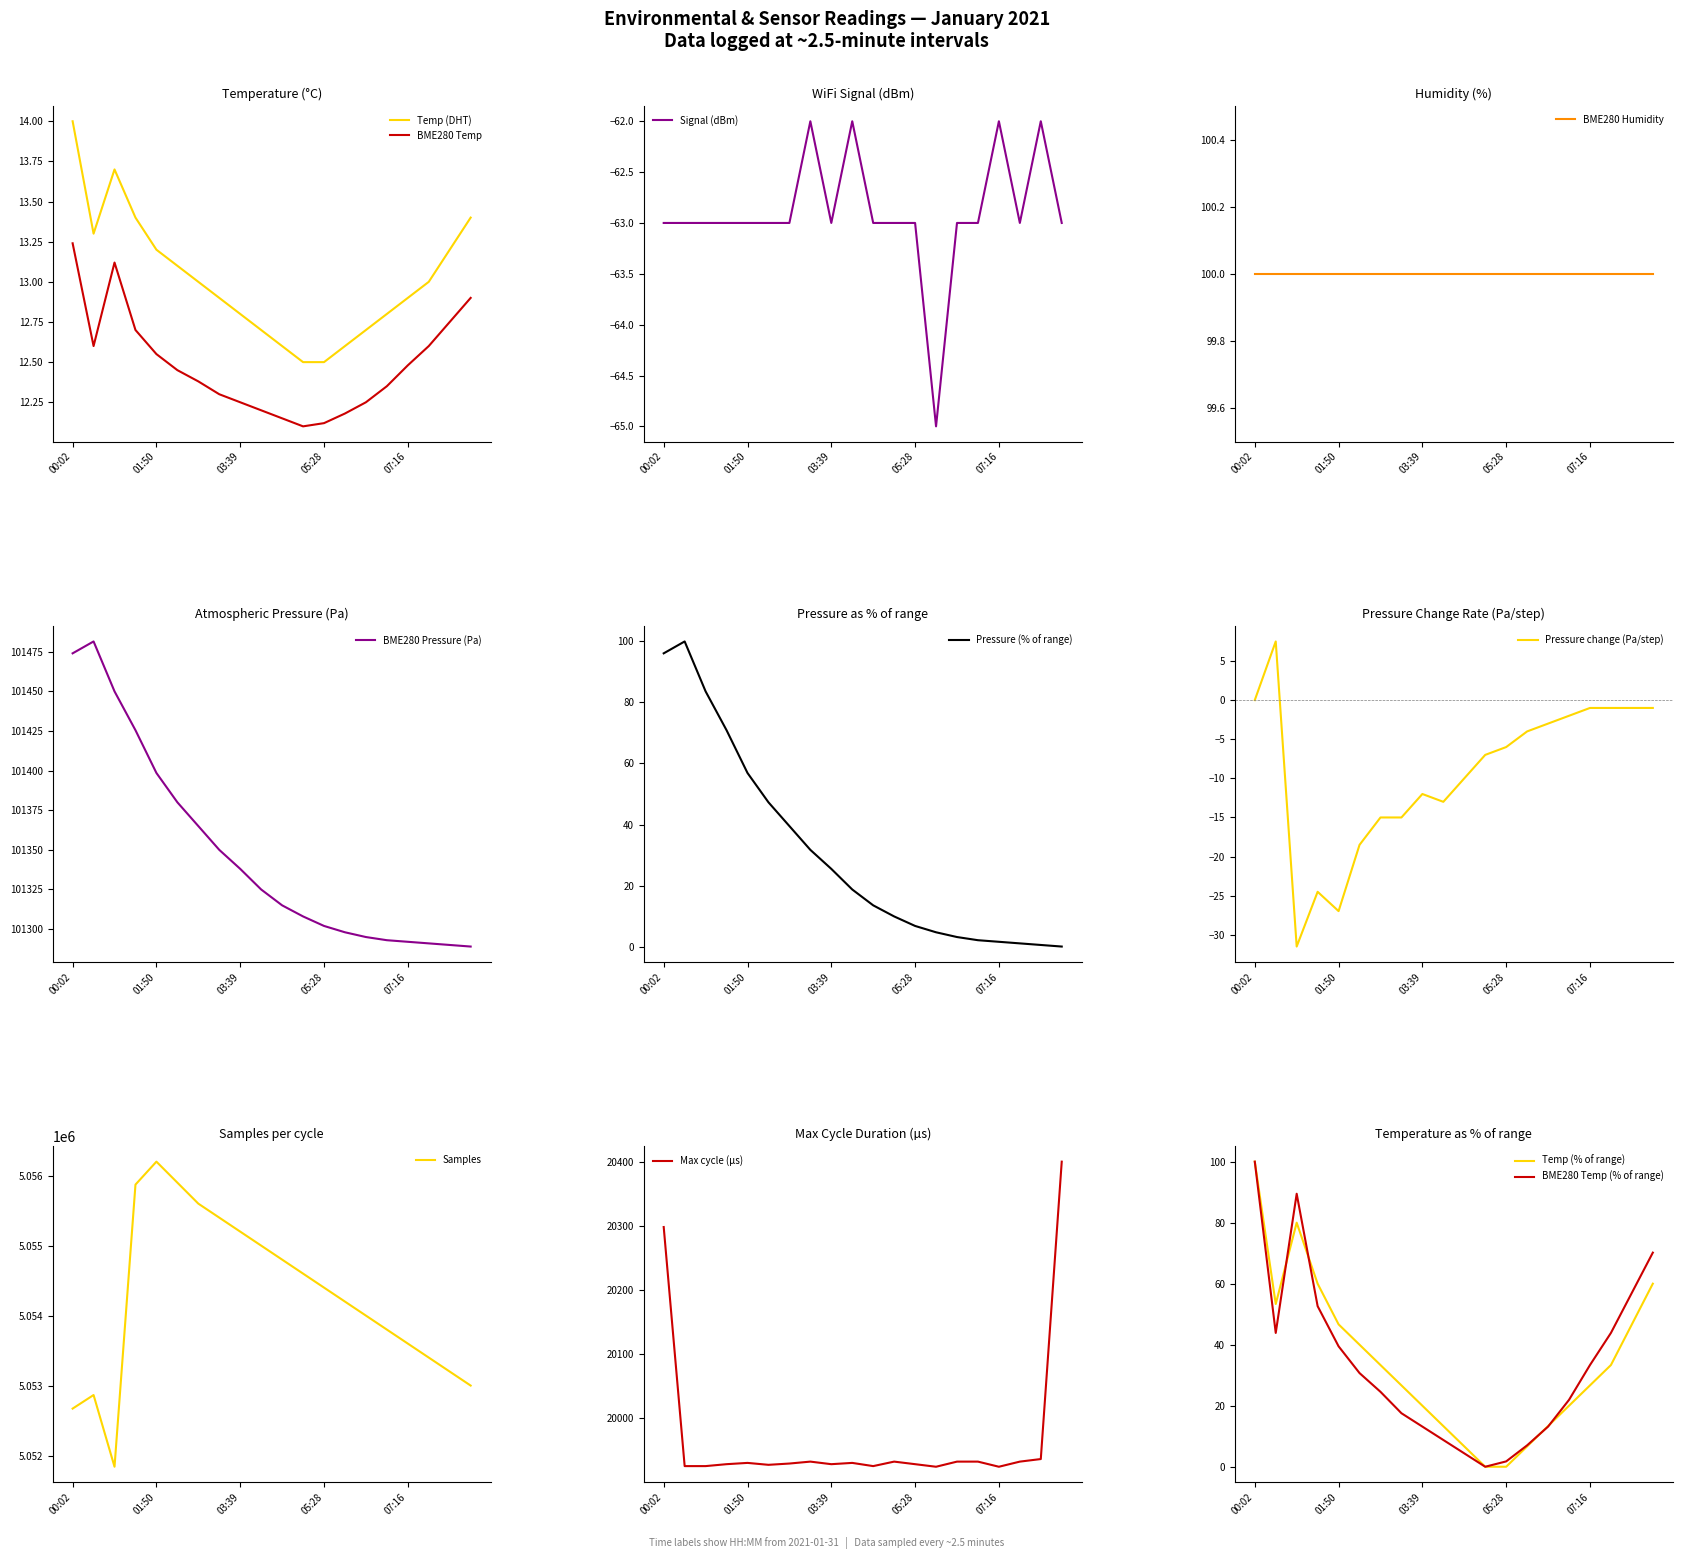

What is the highest value of the Temp (DHT) series?

14.0